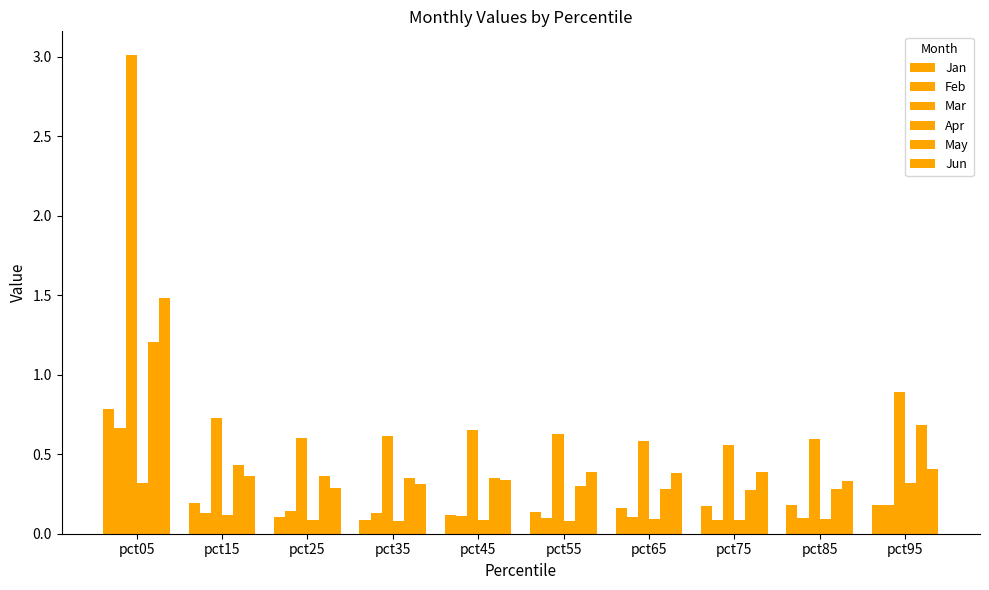

How many bars are there in each group?

6